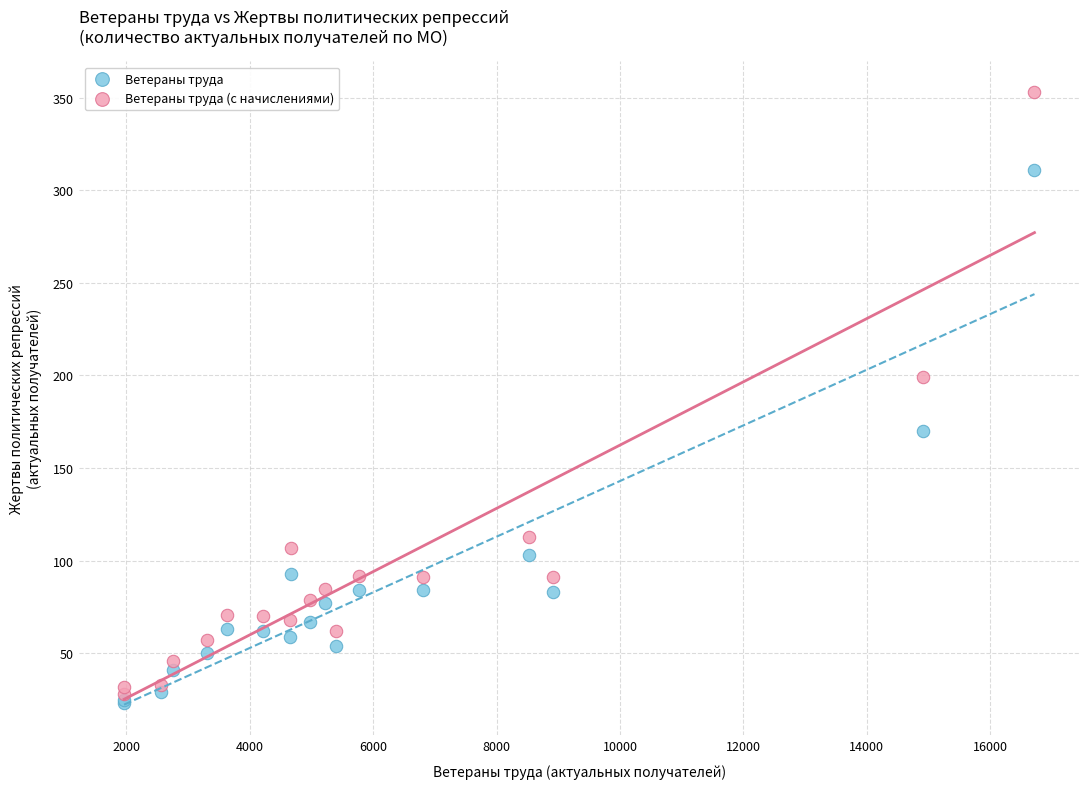

In the Ветераны труда (с начислениями) series, what Y value is closest to 190?

199